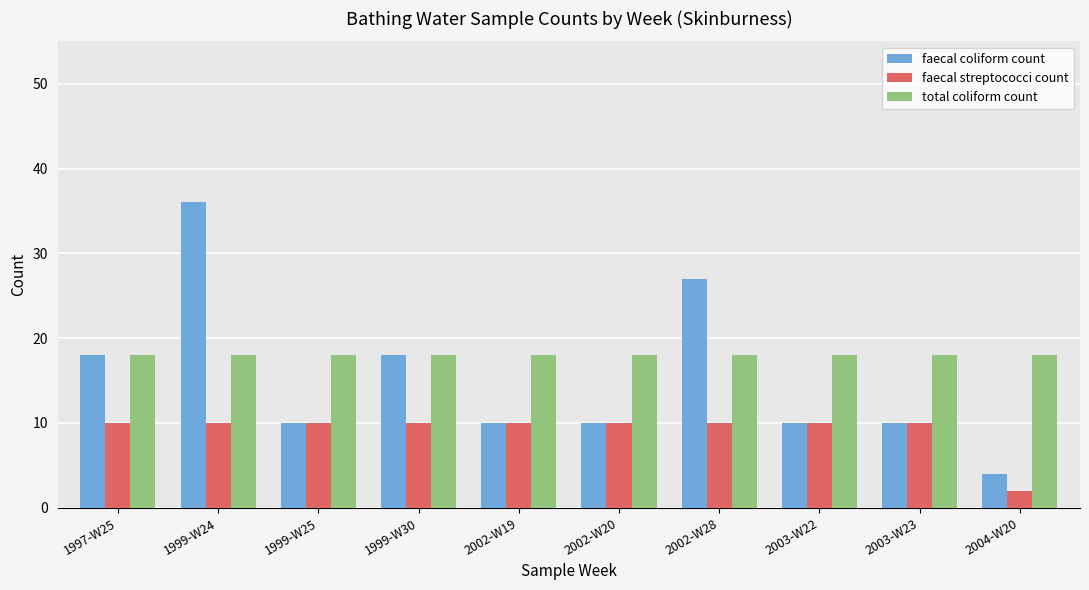

Is it true that faecal coliform count equals 10 at 2003-W22?

True